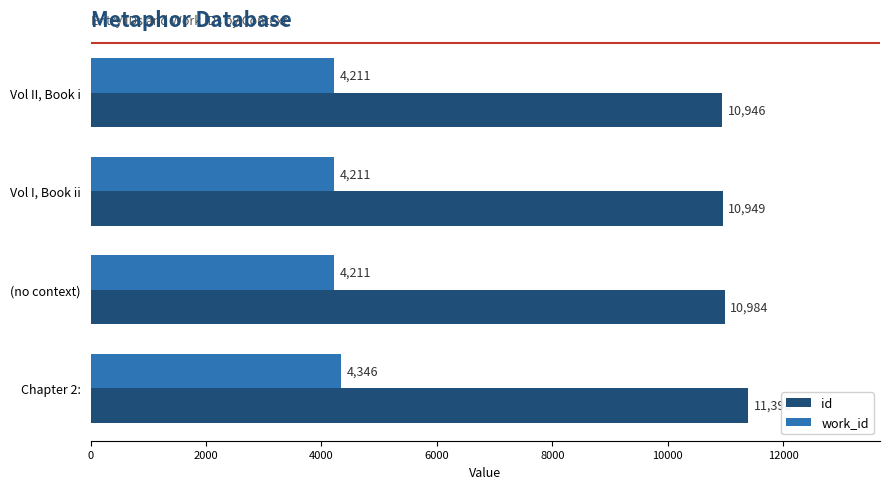

What is the average value of the id series?

11069